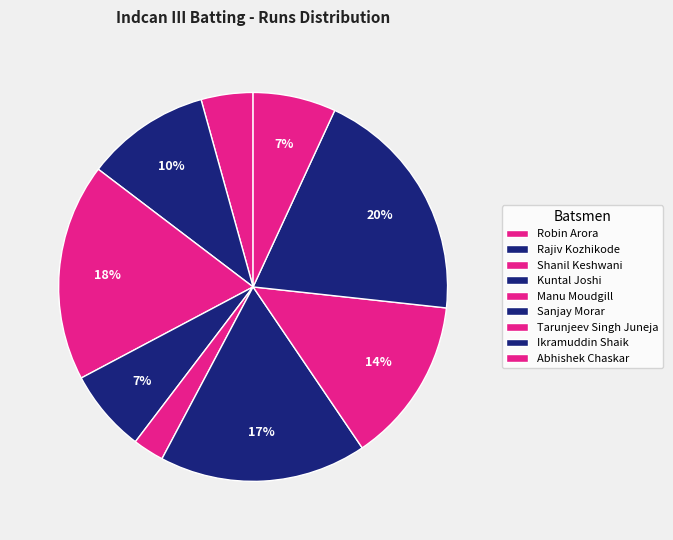

How many segments does this pie chart have?

9